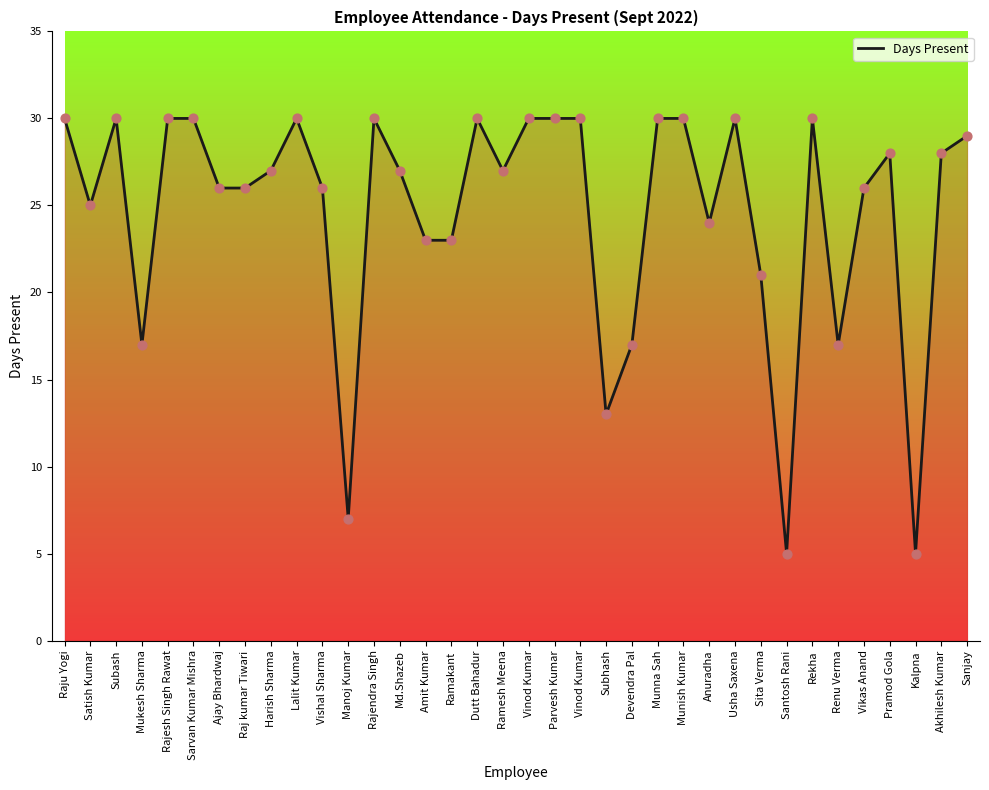

What is the ratio of the value at Vinod Kumar to the value at Anuradha?

1.2